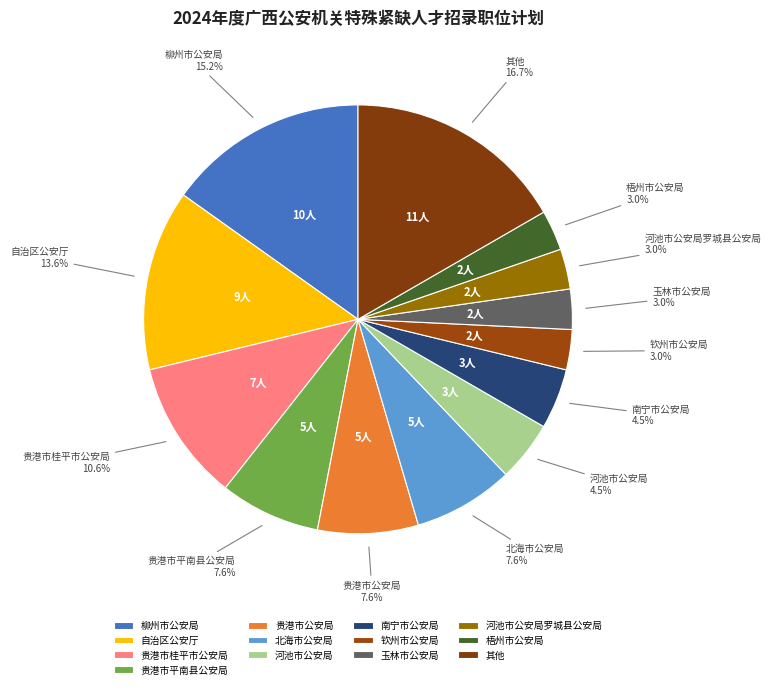

Is 玉林市公安局 the majority of the pie?

No